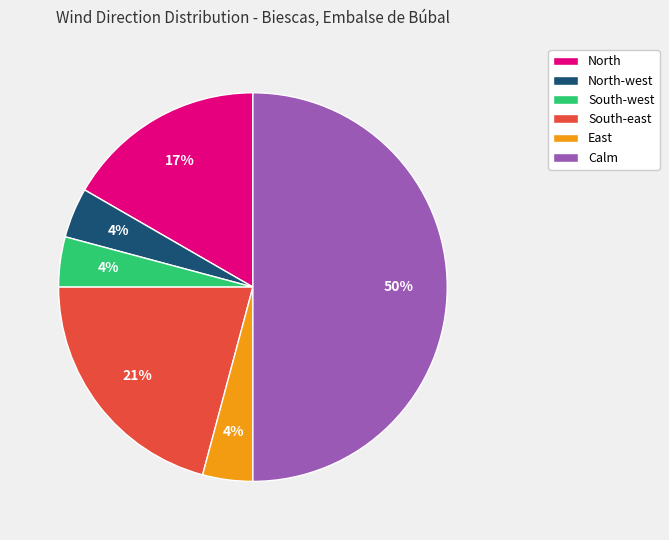

What is the ratio of the value at North-west to the value at South-west?

1.0